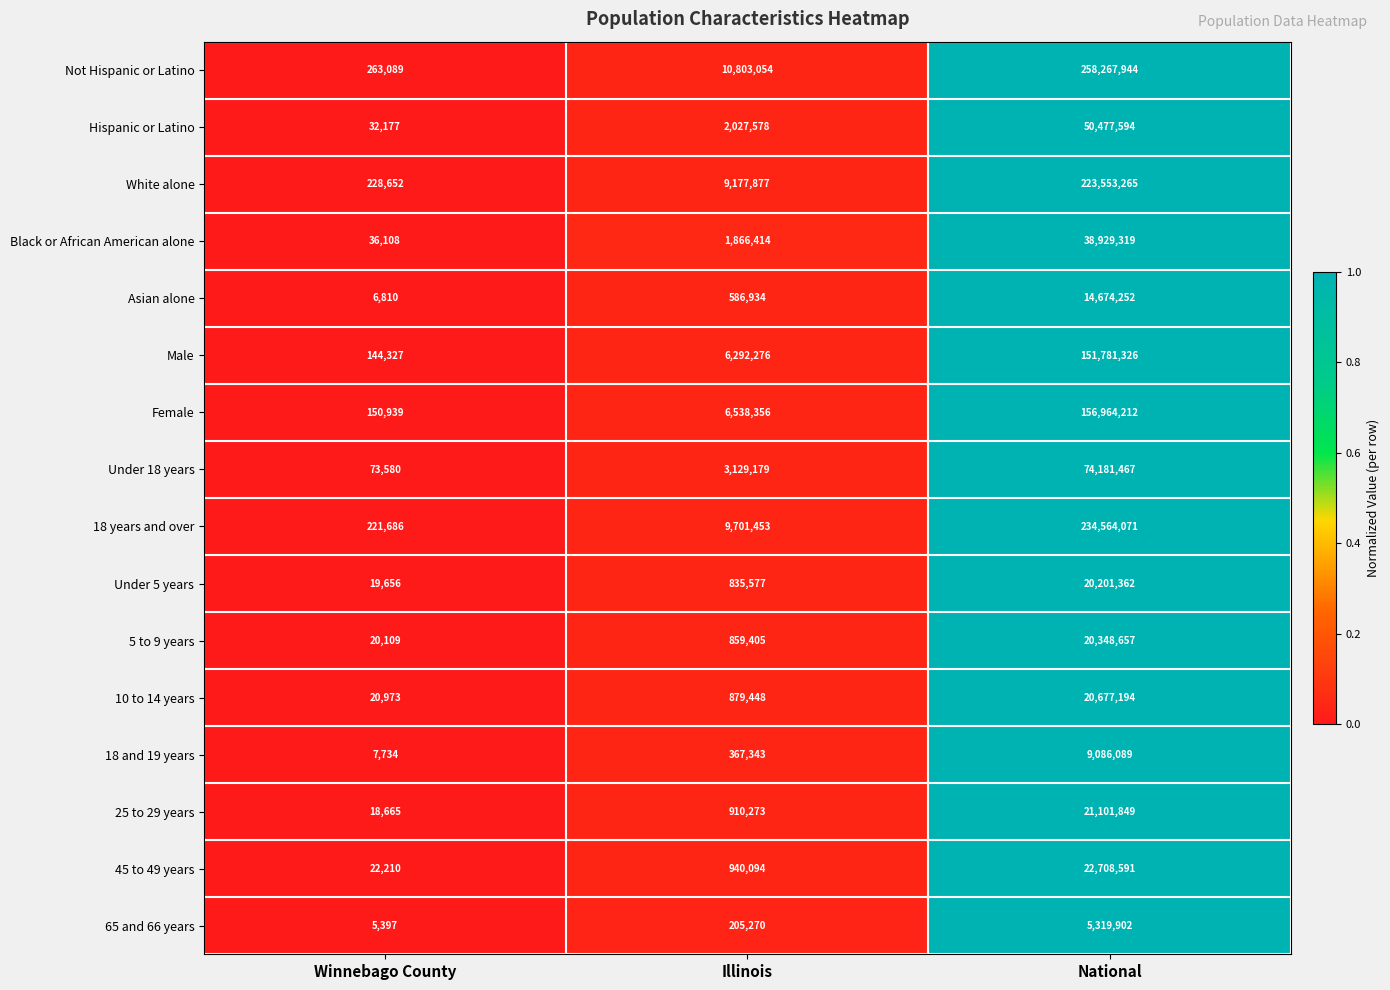

What is the sum of the Hispanic or Latino values at Illinois and Winnebago County?

2059755